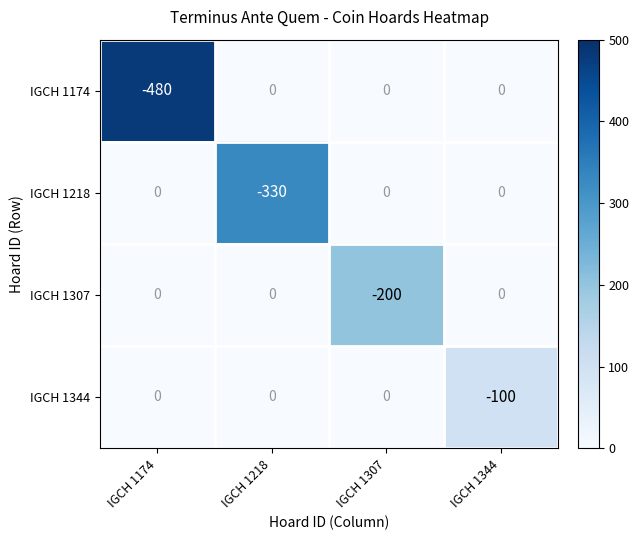

Rank the series by their average value, from lowest to highest.

IGCH 1174, IGCH 1218, IGCH 1307, IGCH 1344